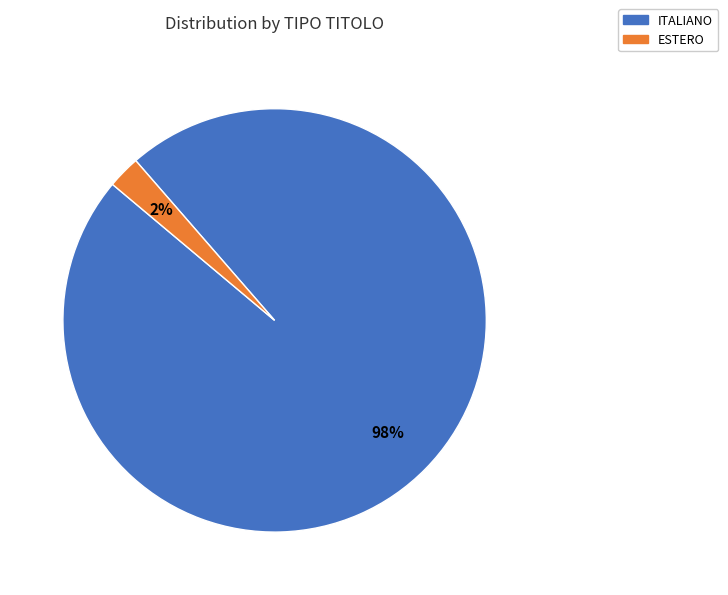

True or false: ITALIANO accounts for 91% of the total.

False